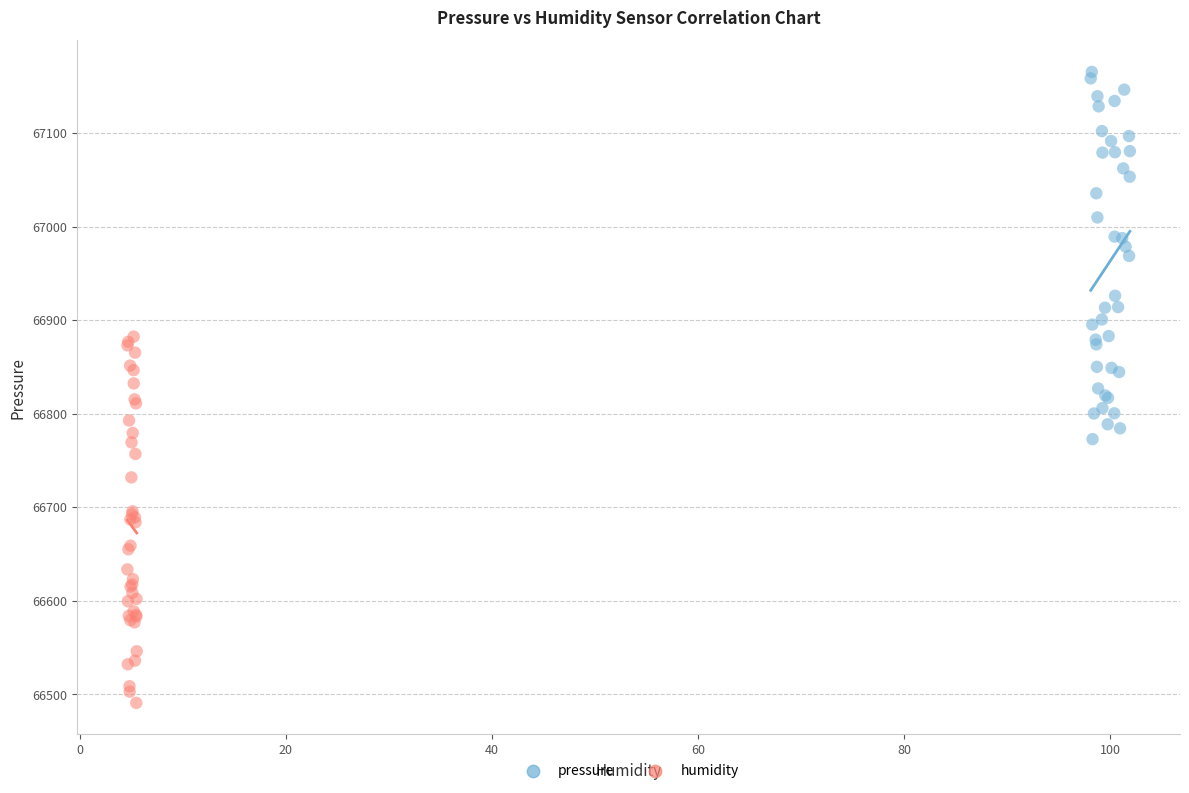

Which series reaches the minimum Y coordinate?

humidity